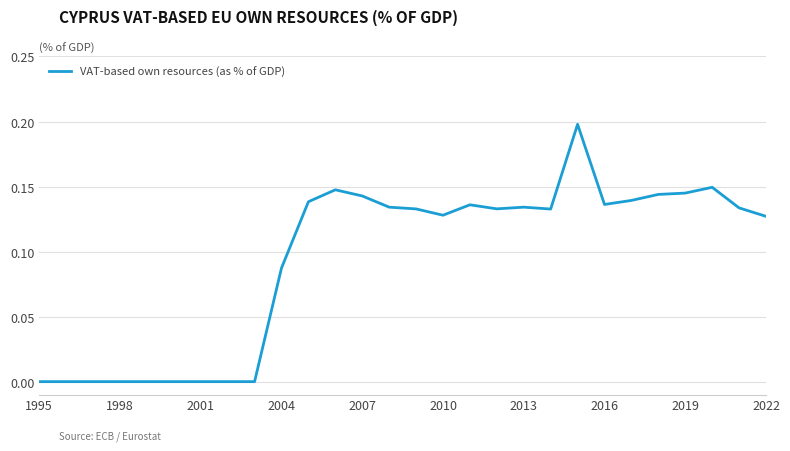

How many lines are shown in the chart?

1